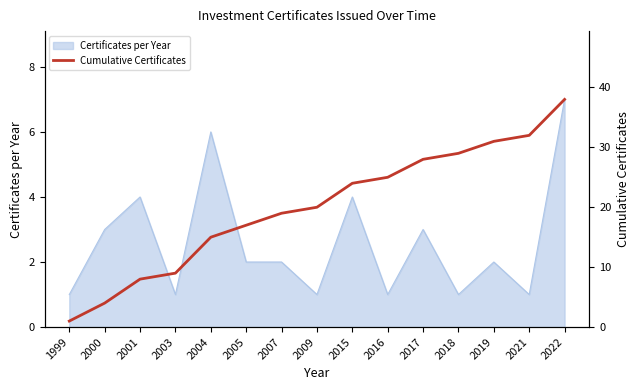

Is it true that Certificates per Year equals 10 at 2004?

False